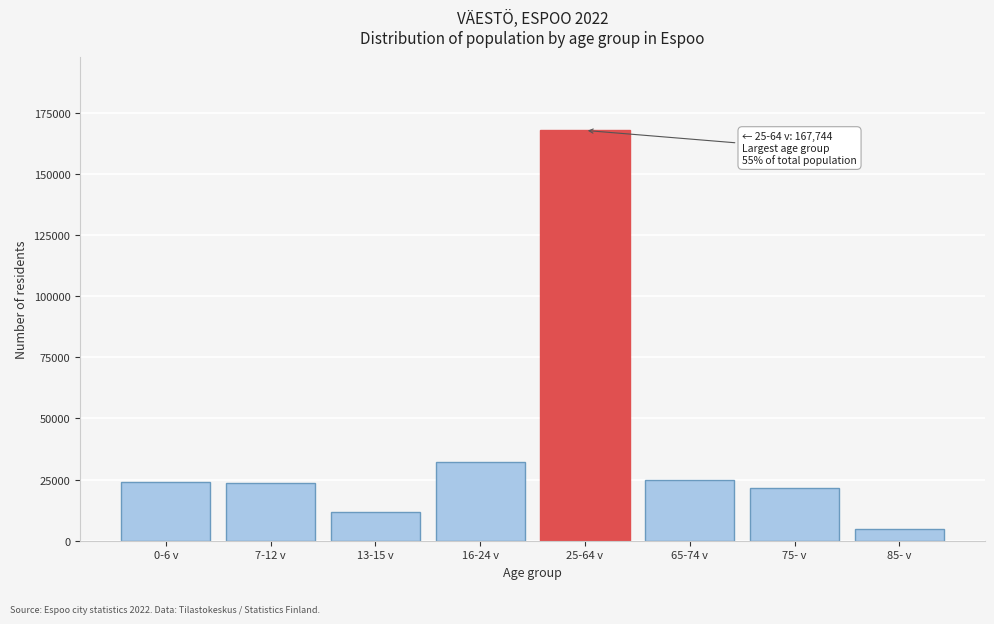

What is the label of the 8th bar from the left?

85- v